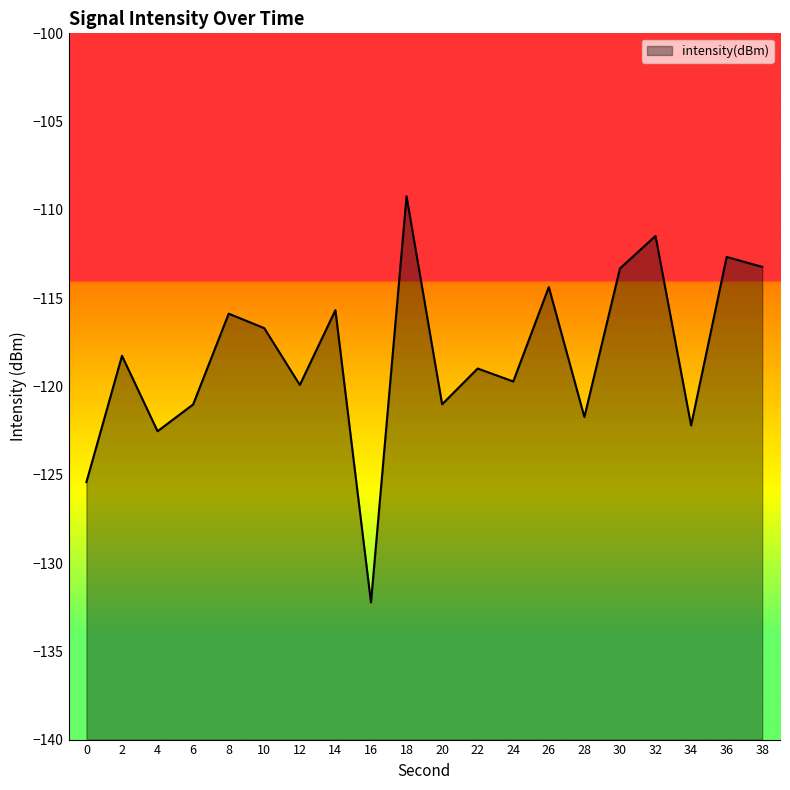

At which label is the value closest to -120?

12